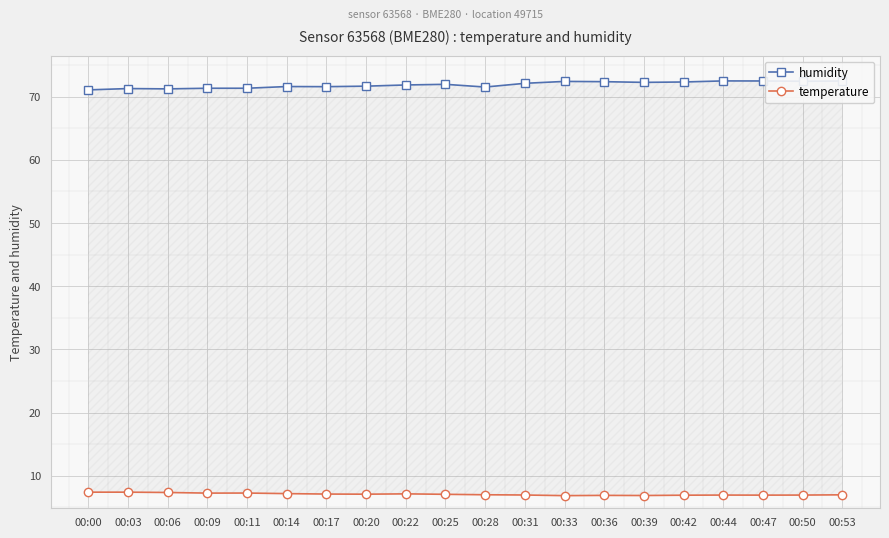

Does the chart display data point markers on the line(s)?

Yes